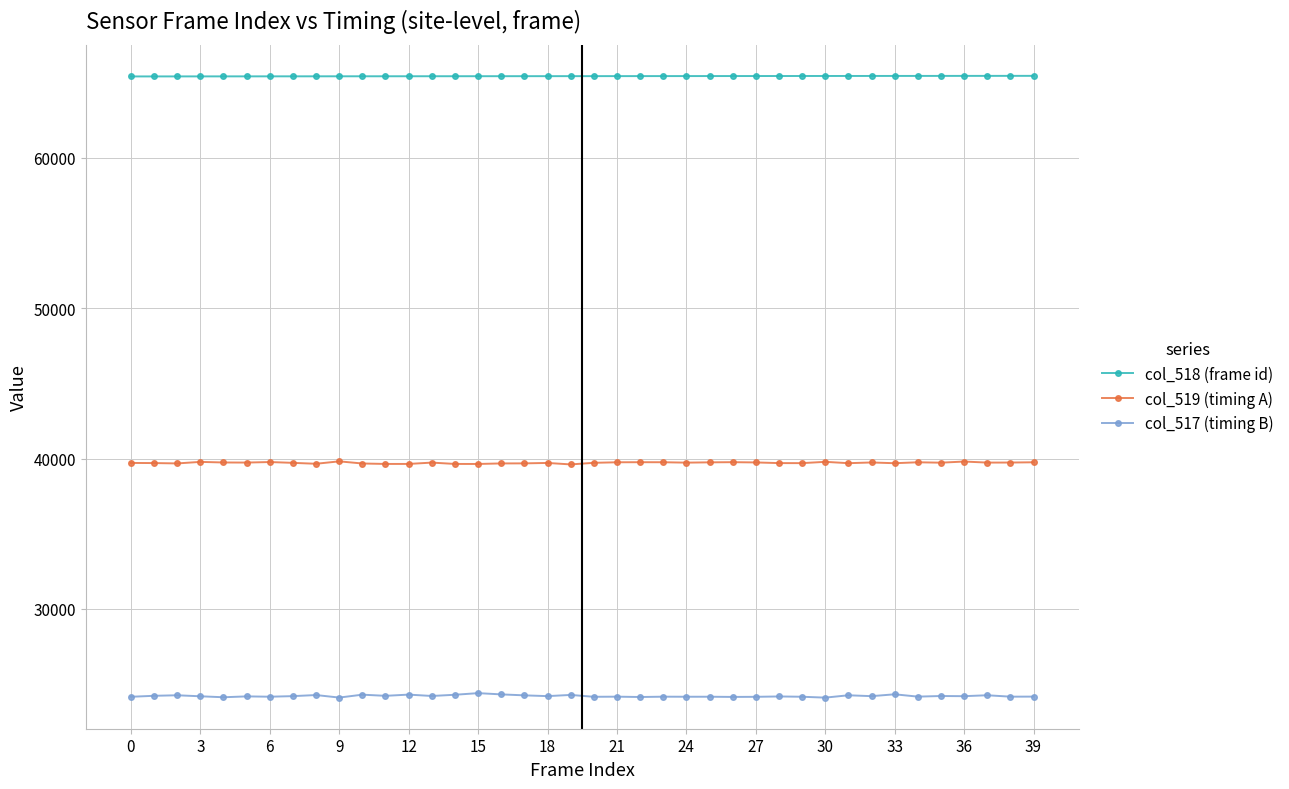

Which series has the largest total across all categories?

col_518 (frame id)